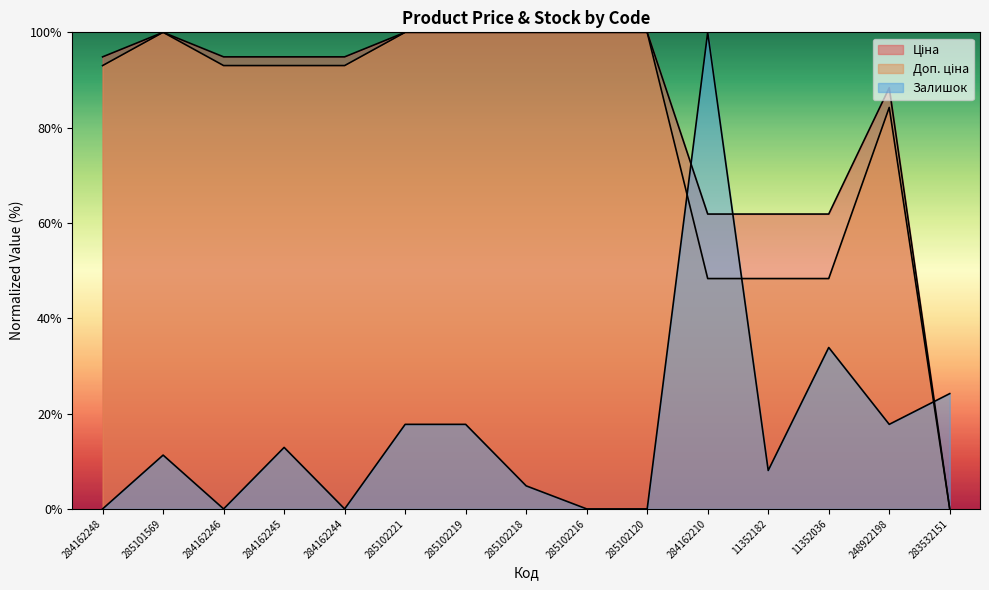

Which series has the largest range (max minus min)?

Ціна